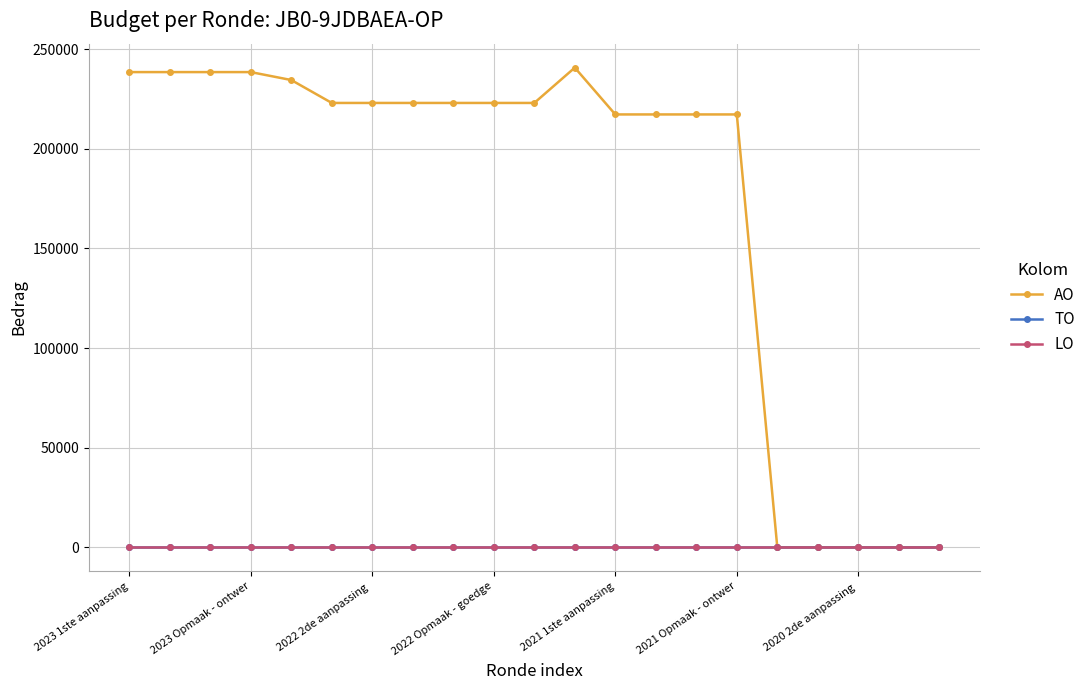

Does the chart have visible grid lines?

Yes